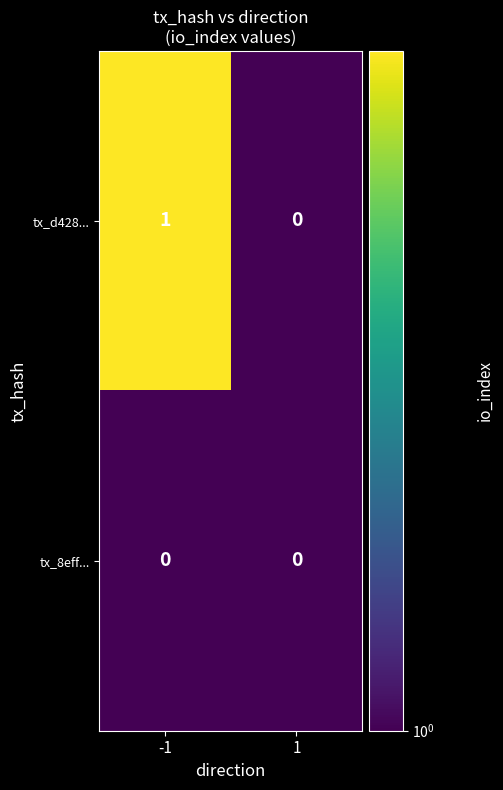

Which series has the largest total across all categories?

tx_d428...